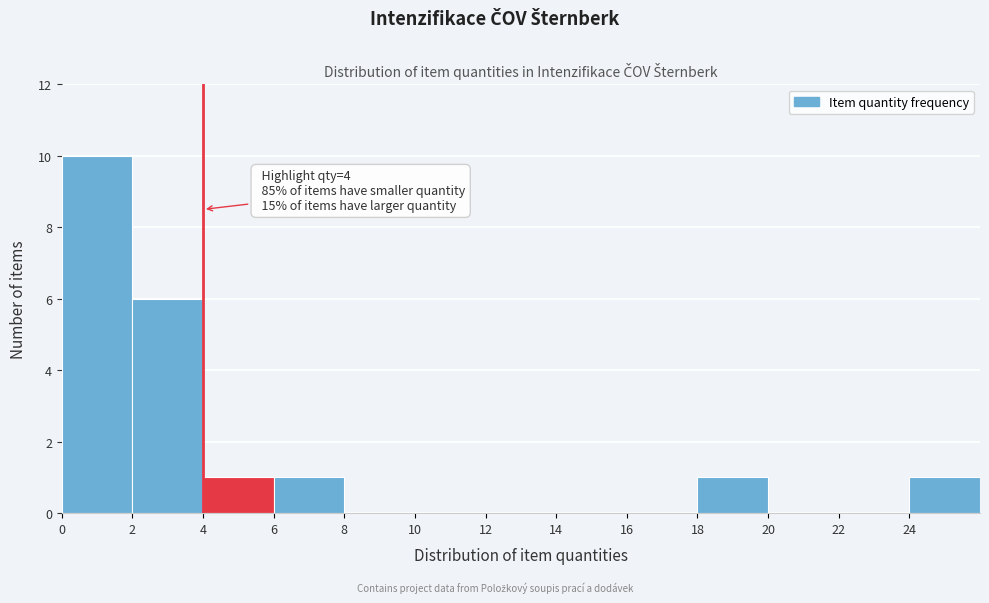

Over which range of the x-axis is the bar tallest?

0 to 2